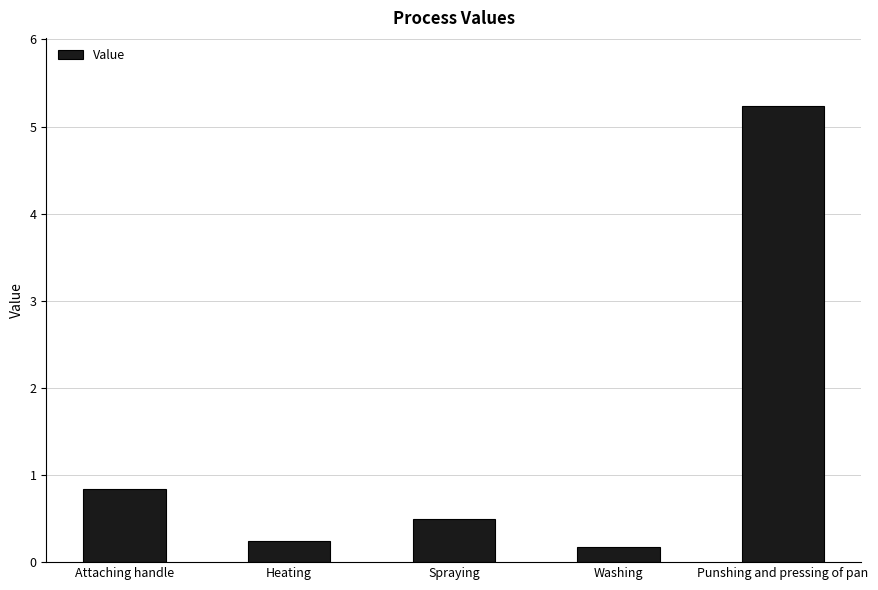

Where is the data nearest to the value 2?

Attaching handle